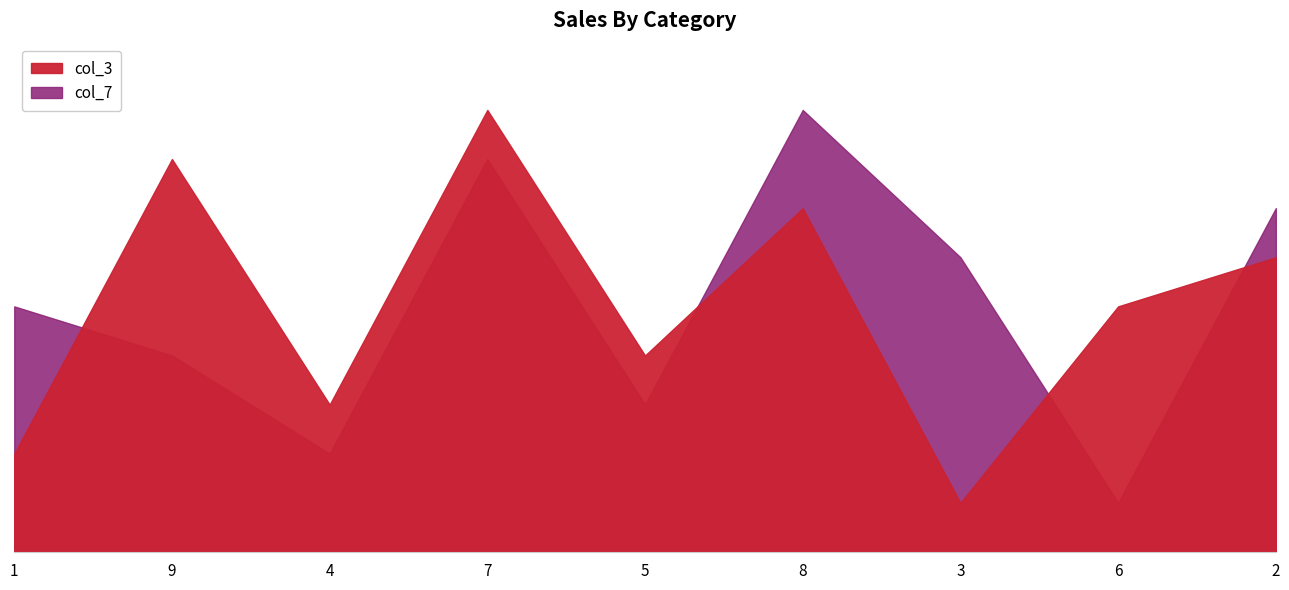

Reading left to right, transcribe all the data shown in this chart.

col_3: 2	8	3	9	4	7	1	5	6
col_7: 5	4	2	8	3	9	6	1	7